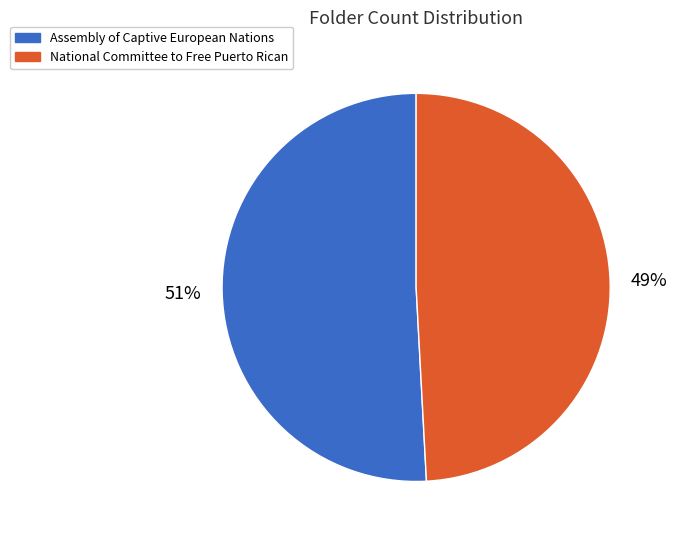

Approximately how many times larger is the value at Assembly of Captive European Nations compared to National Committee to Free Puerto Rican?

1.0